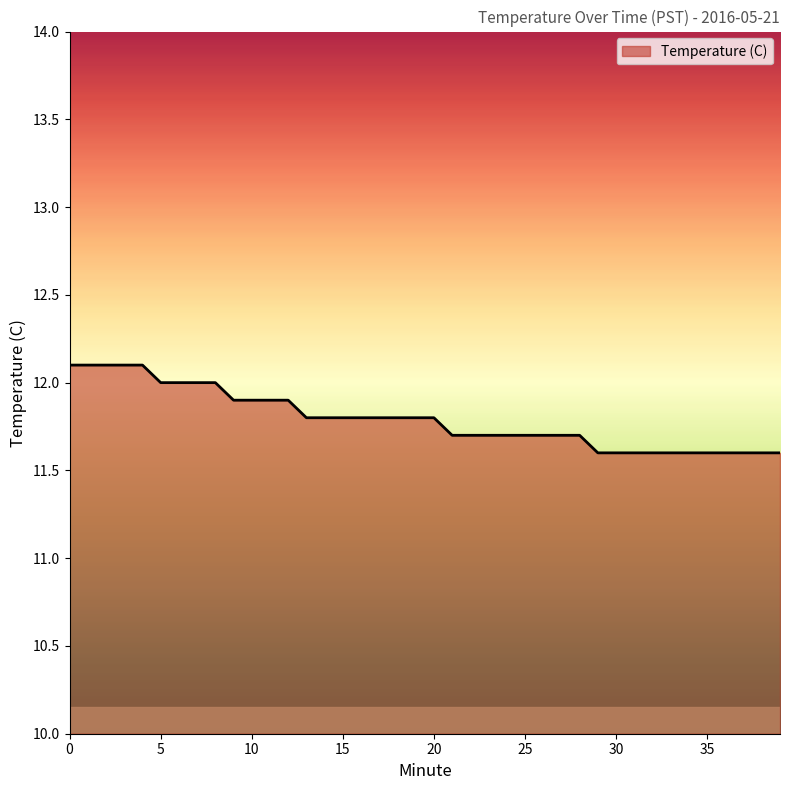

What is the difference between the maximum and minimum values?

0.5